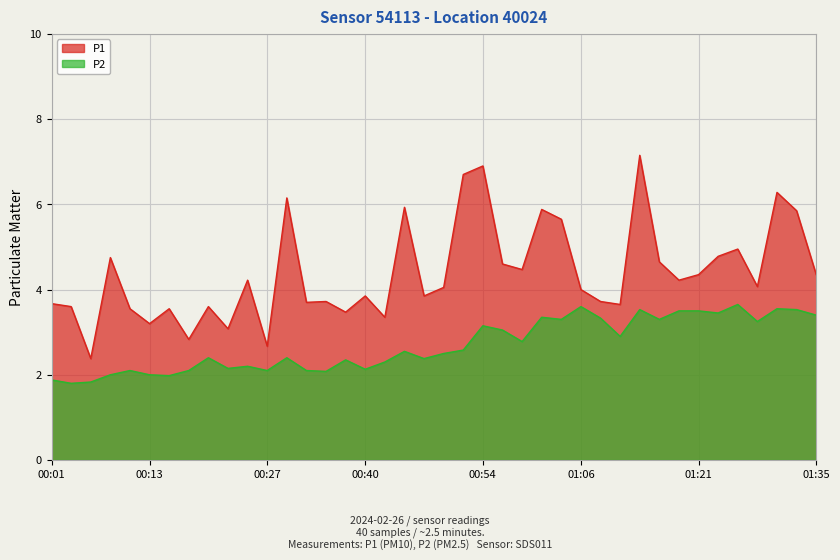

Between 00:30 and 01:33, which series saw the biggest shift?

P2